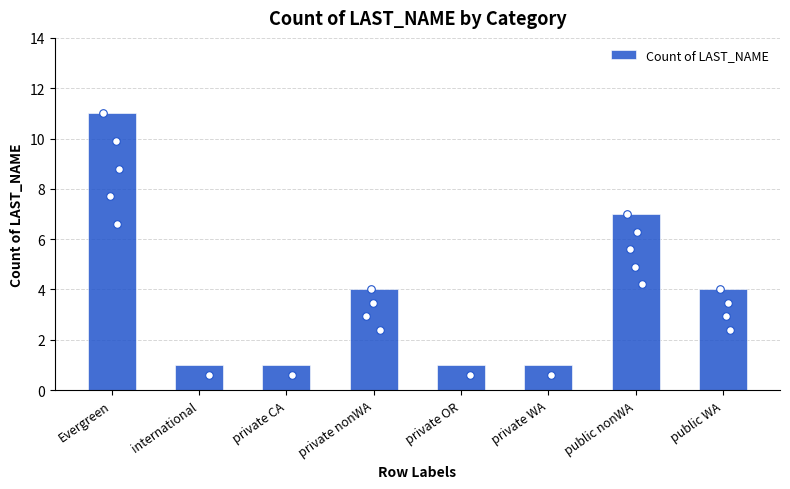

What is the change in value from private CA to public WA?

+3